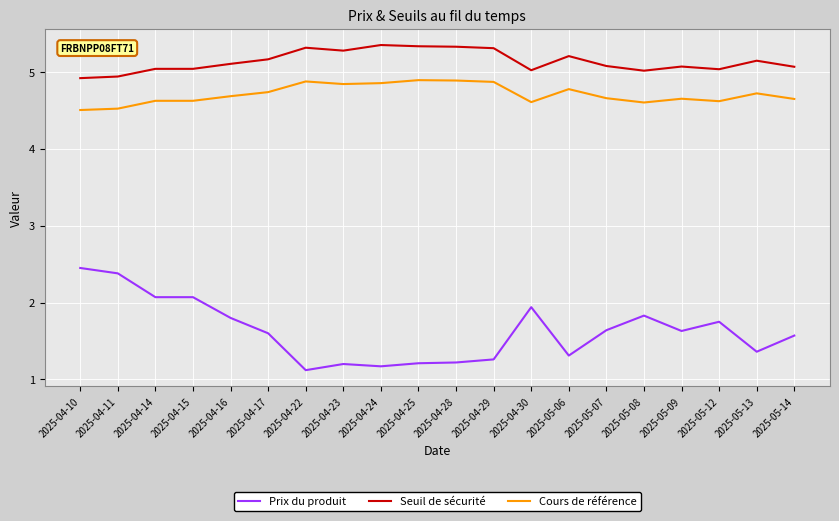

True or false: Cours de référence and Prix du produit intersect in this chart.

False